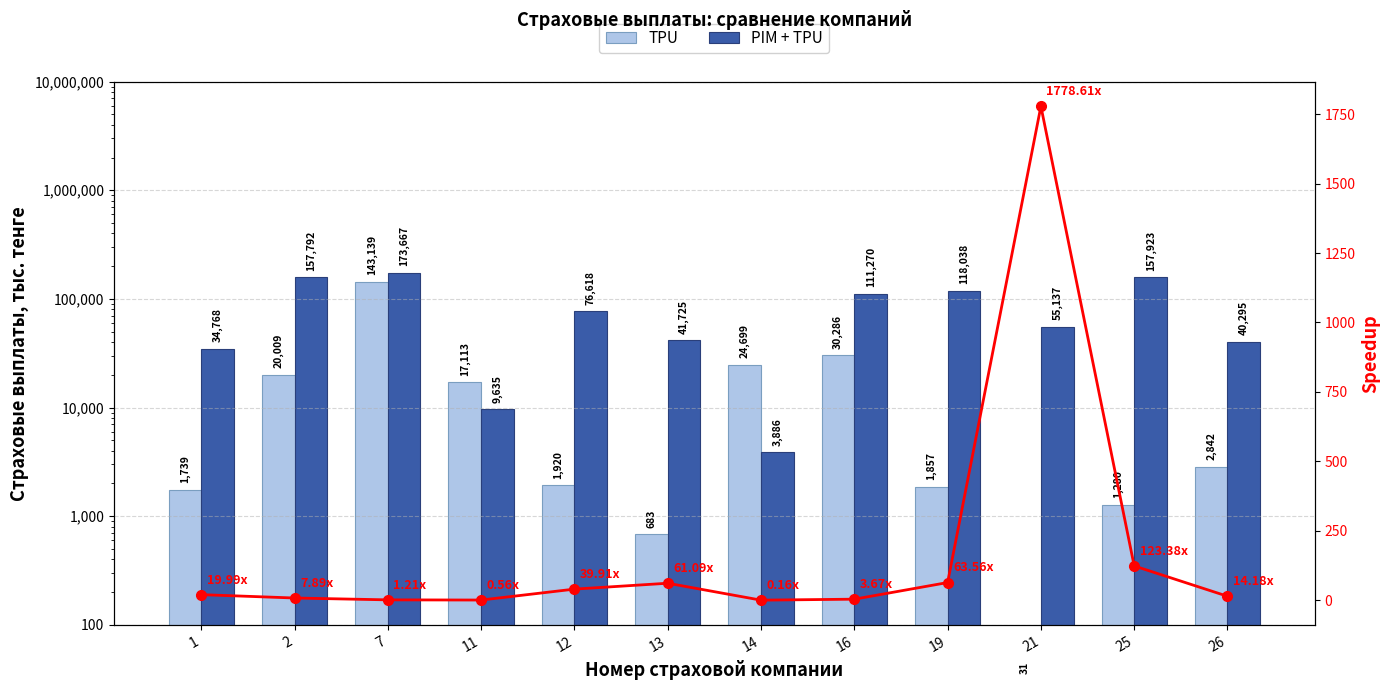

What is the difference between the highest and lowest values at 7?

173665.8